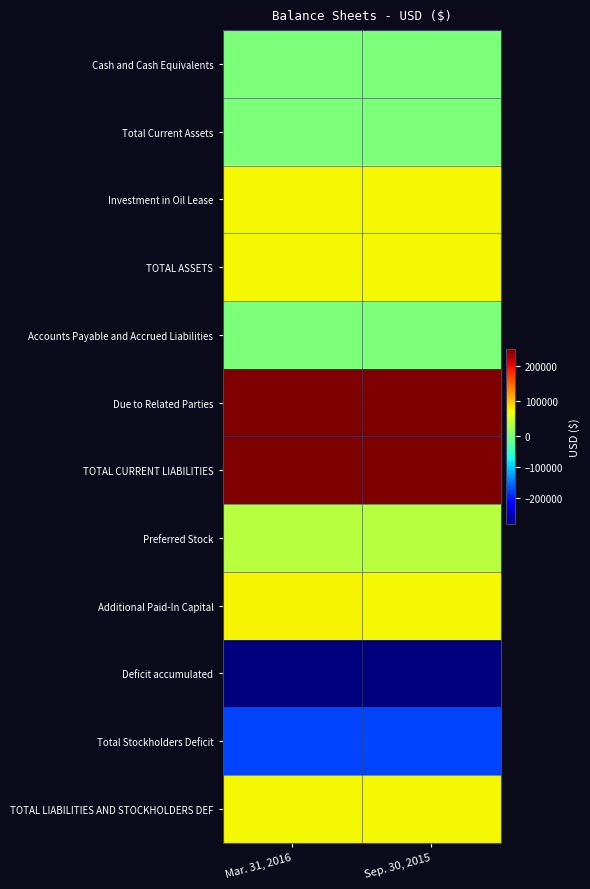

List the series in order of their peak value, highest first.

TOTAL CURRENT LIABILITIES, Due to Related Parties, Additional Paid-In Capital, Investment in Oil Lease, TOTAL ASSETS, TOTAL LIABILITIES AND STOCKHOLDERS DEF, Preferred Stock, Accounts Payable and Accrued Liabilities, Cash and Cash Equivalents, Total Current Assets, Total Stockholders Deficit, Deficit accumulated